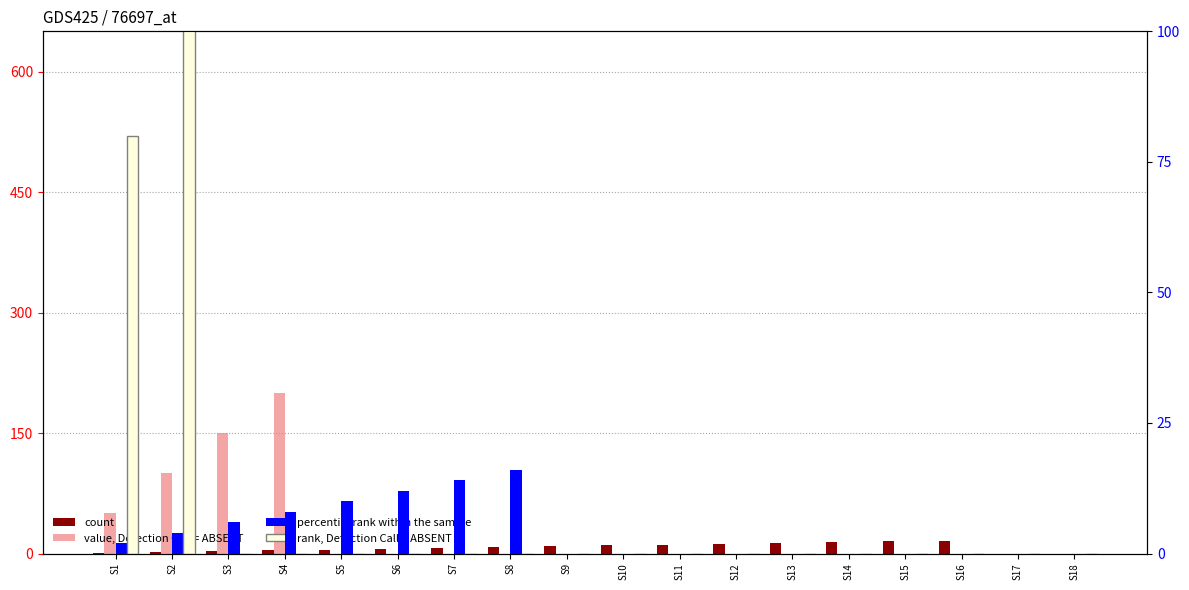

How many positive values does the rank, Detection Call = ABSENT series have?

2